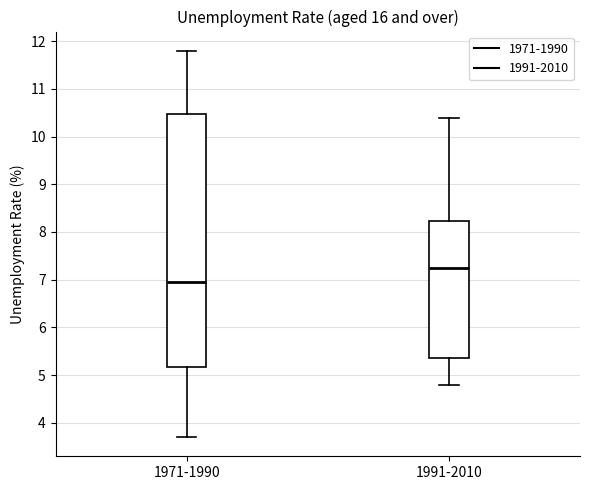

Reading left to right, read every box against the y-axis: the position of its median line, the range the box covers, and the ends of its whiskers. The values are not printed on the chart, so give them approximately, as read against the axis.

1971-1990: median 7.0, box 5.2 to 10.5, whiskers 3.7 to 11.8
1991-2010: median 7.3, box 5.4 to 8.2, whiskers 4.8 to 10.4